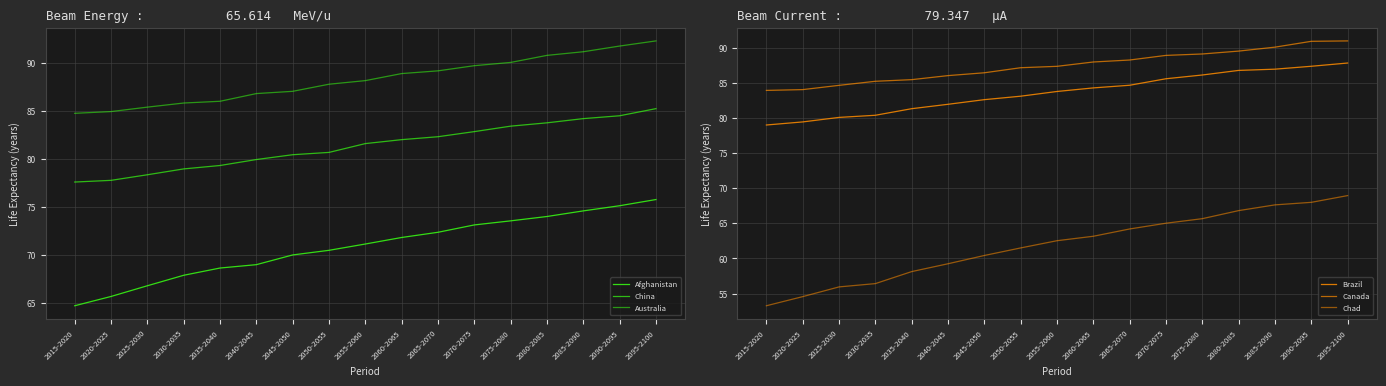

True or false: Canada and Australia cross at least once.

False